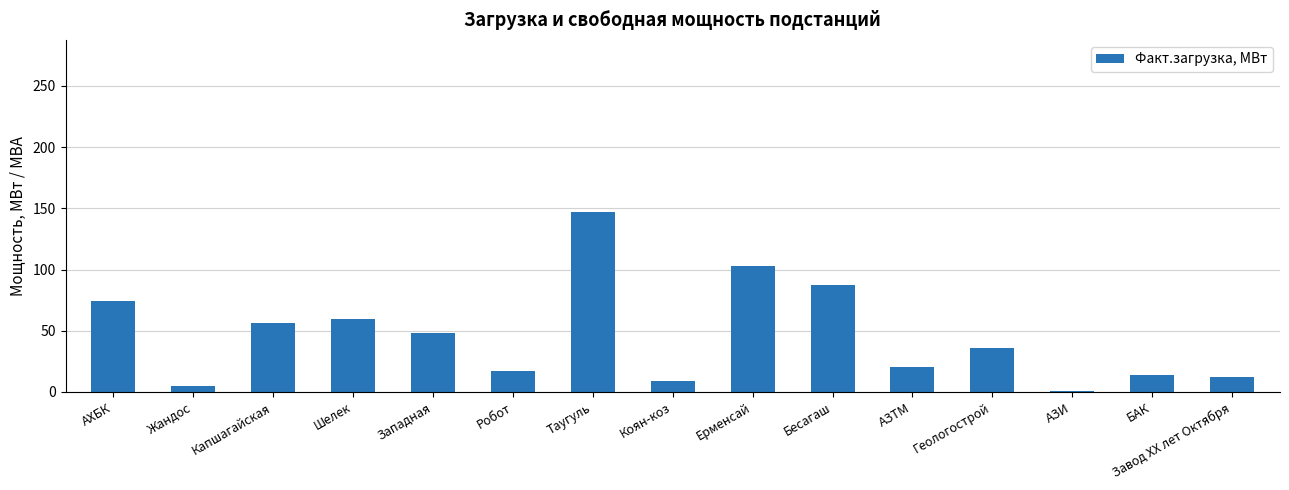

What is the greatest value displayed?

147.0